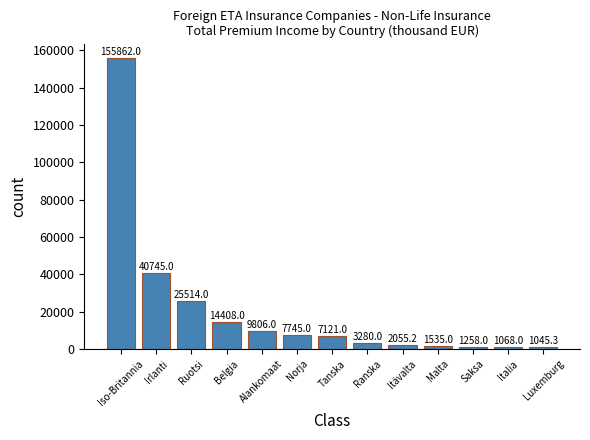

The chart shows a value of 1068.0 at Italia. True or false?

True